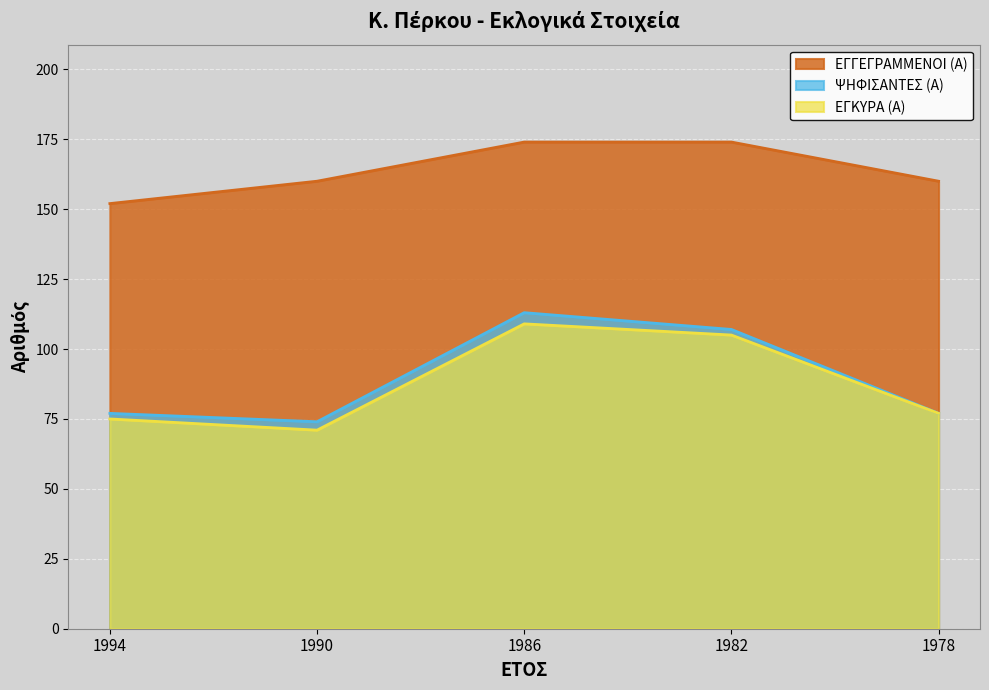

Which series has the largest range (max minus min)?

ΨΗΦΙΣΑΝΤΕΣ (Α)